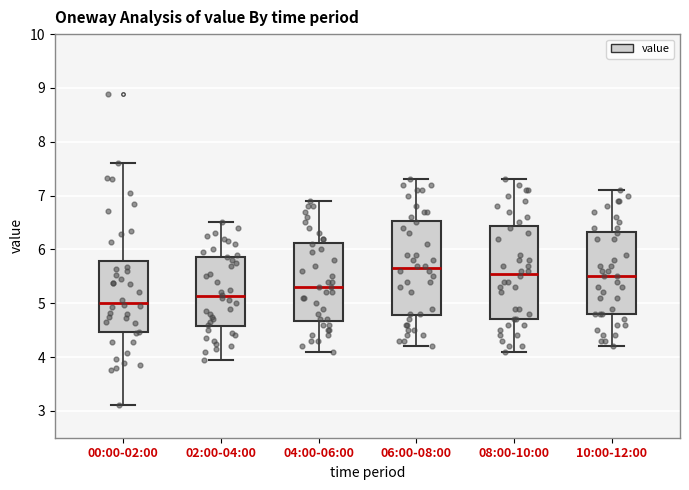

Reading left to right, read every box against the y-axis: the position of its median line, the range the box covers, and the ends of its whiskers. The values are not printed on the chart, so give them approximately, as read against the axis.

00:00-02:00: median 5.0, box 4.5 to 5.8, whiskers 3.1 to 7.6
02:00-04:00: median 5.1, box 4.6 to 5.9, whiskers 4.0 to 6.5
04:00-06:00: median 5.3, box 4.7 to 6.1, whiskers 4.1 to 6.9
06:00-08:00: median 5.7, box 4.8 to 6.5, whiskers 4.2 to 7.3
08:00-10:00: median 5.6, box 4.7 to 6.4, whiskers 4.1 to 7.3
10:00-12:00: median 5.5, box 4.8 to 6.3, whiskers 4.2 to 7.1